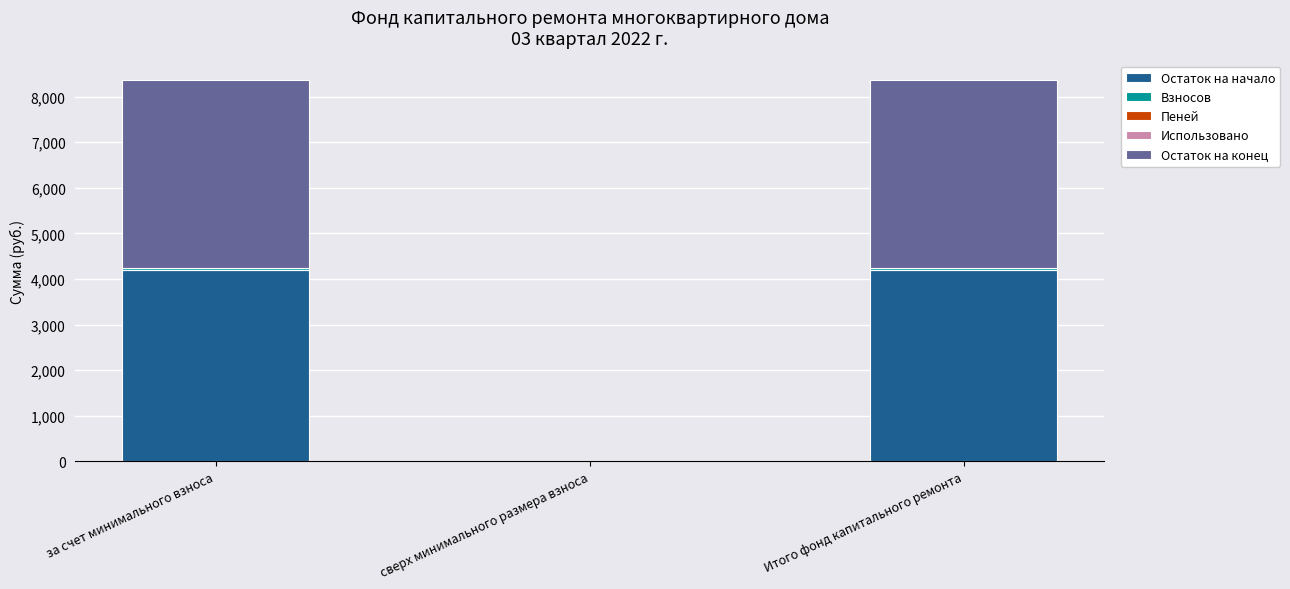

Are the bars horizontal?

No